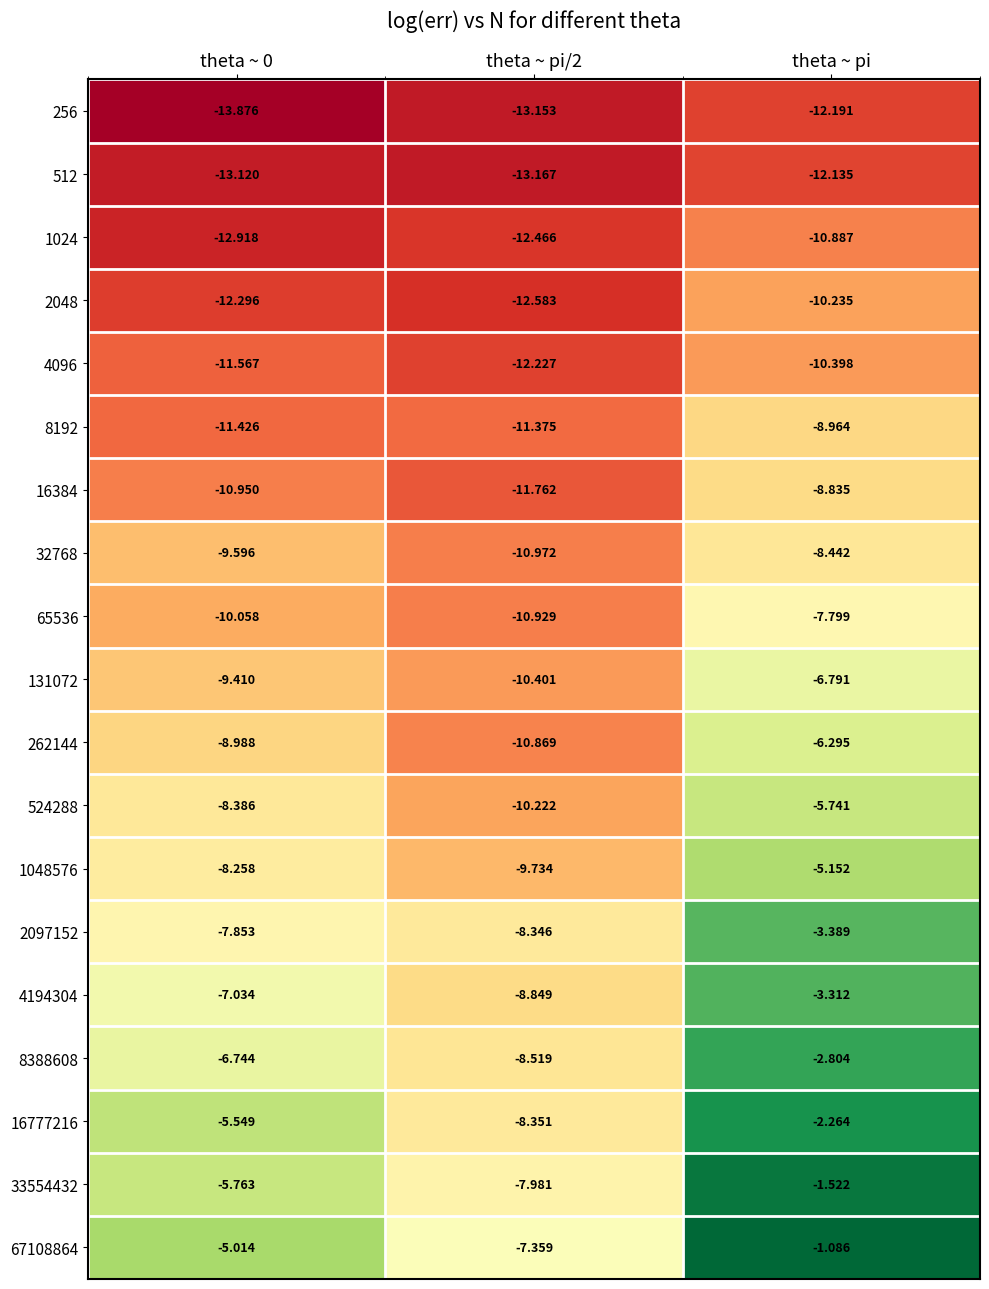

Which category has the highest value in the 8192 series?

theta ~ pi